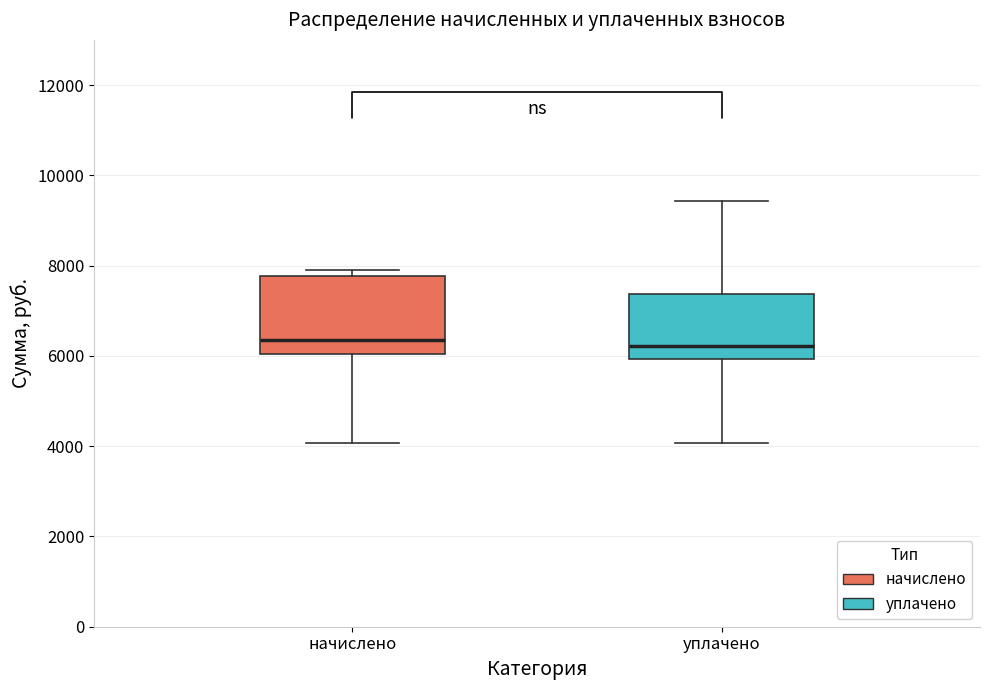

Reading left to right, read every box against the y-axis: the position of its median line, the range the box covers, and the ends of its whiskers. The values are not printed on the chart, so give them approximately, as read against the axis.

начислено: median 6400, box 6000 to 7800, whiskers 4000 to 8000
уплачено: median 6200, box 6000 to 7400, whiskers 4000 to 9400